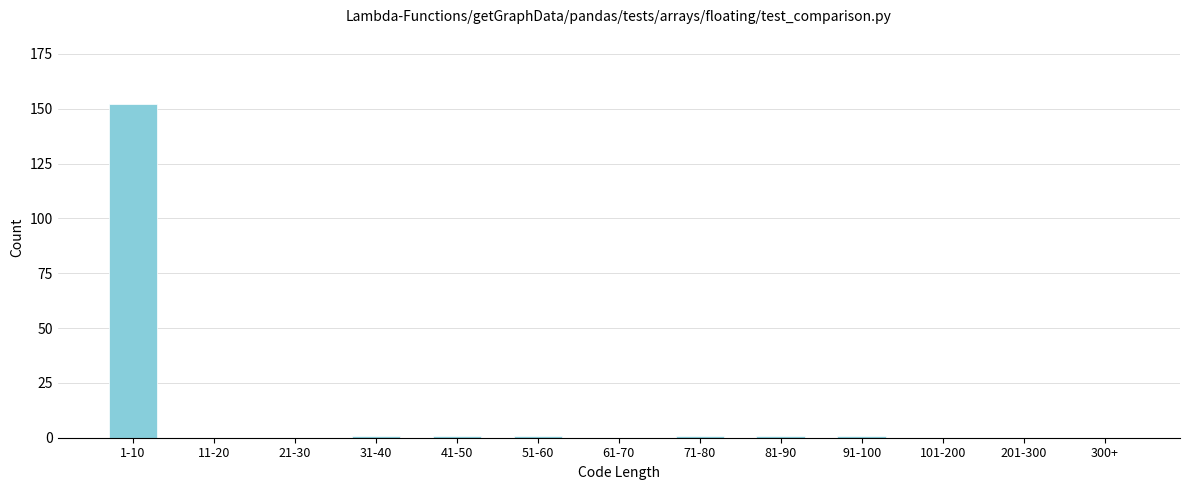

Reading left to right, list all the values displayed in this chart.

1-10=152	11-20=0	21-30=0	31-40=1	41-50=1	51-60=1	61-70=0	71-80=1	81-90=1	91-100=1	101-200=0	201-300=0	300+=0